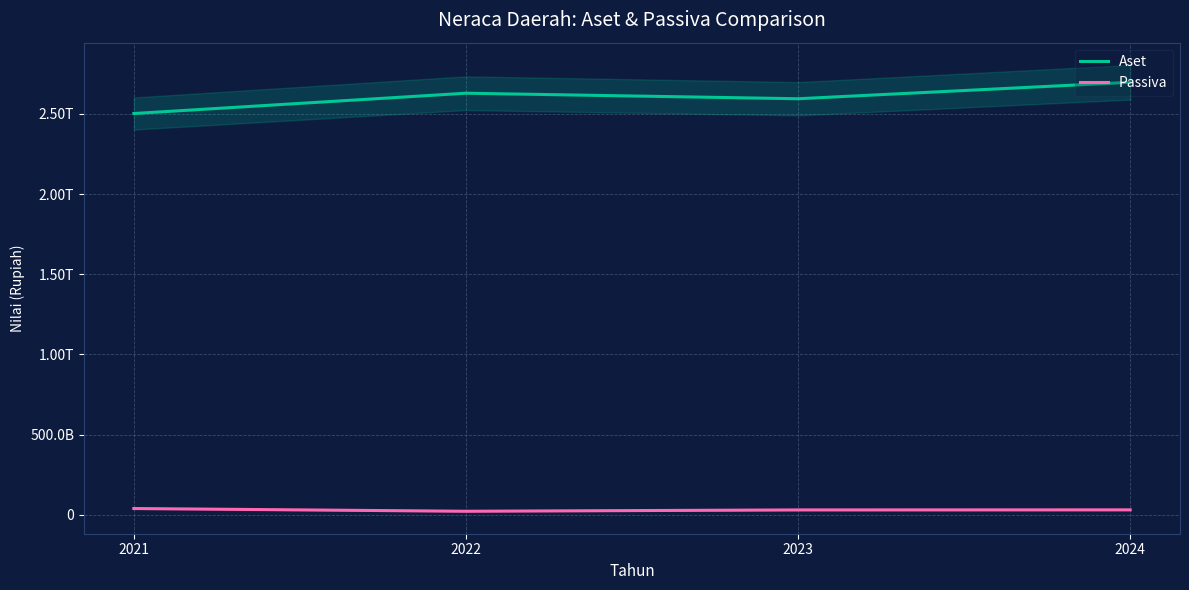

List the labels in order of Passiva value, smallest first.

2022, 2023, 2024, 2021